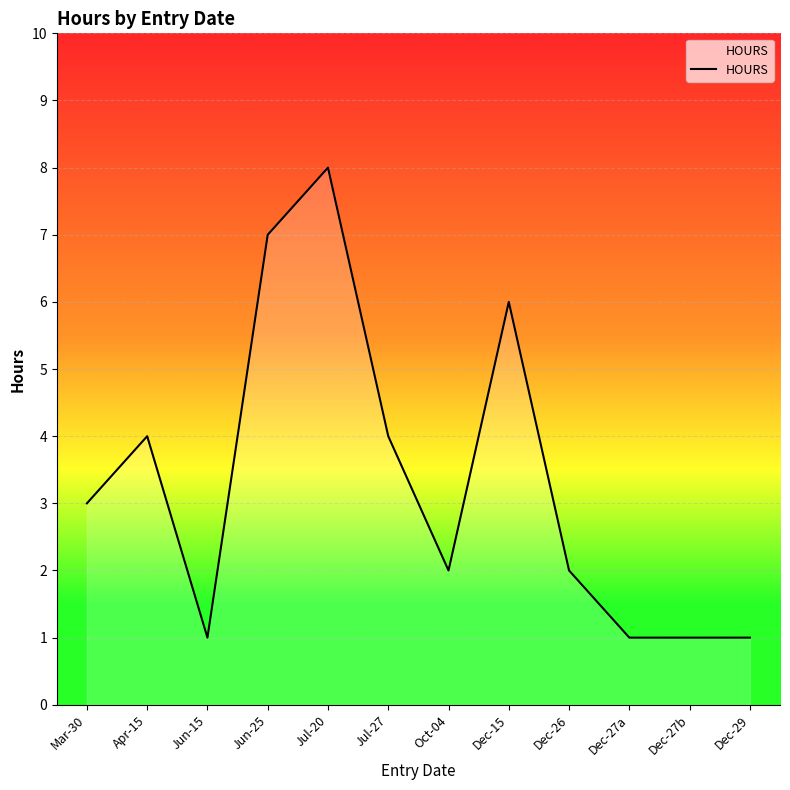

Where is the first local minimum?

Jun-15